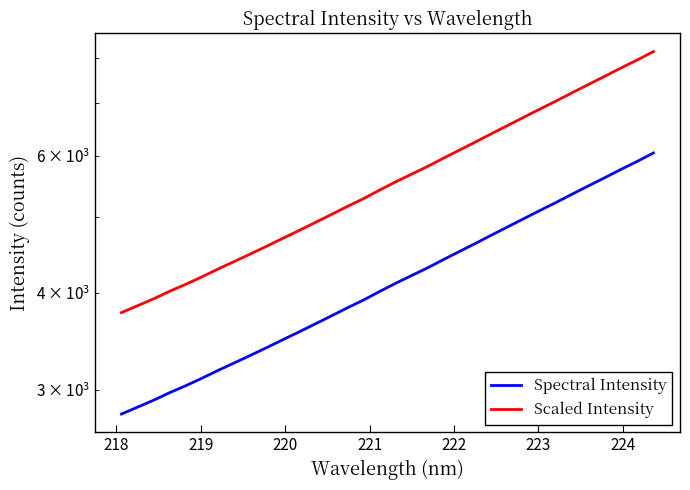

True or false: Spectral Intensity has more than 0 points higher than both neighbors.

False